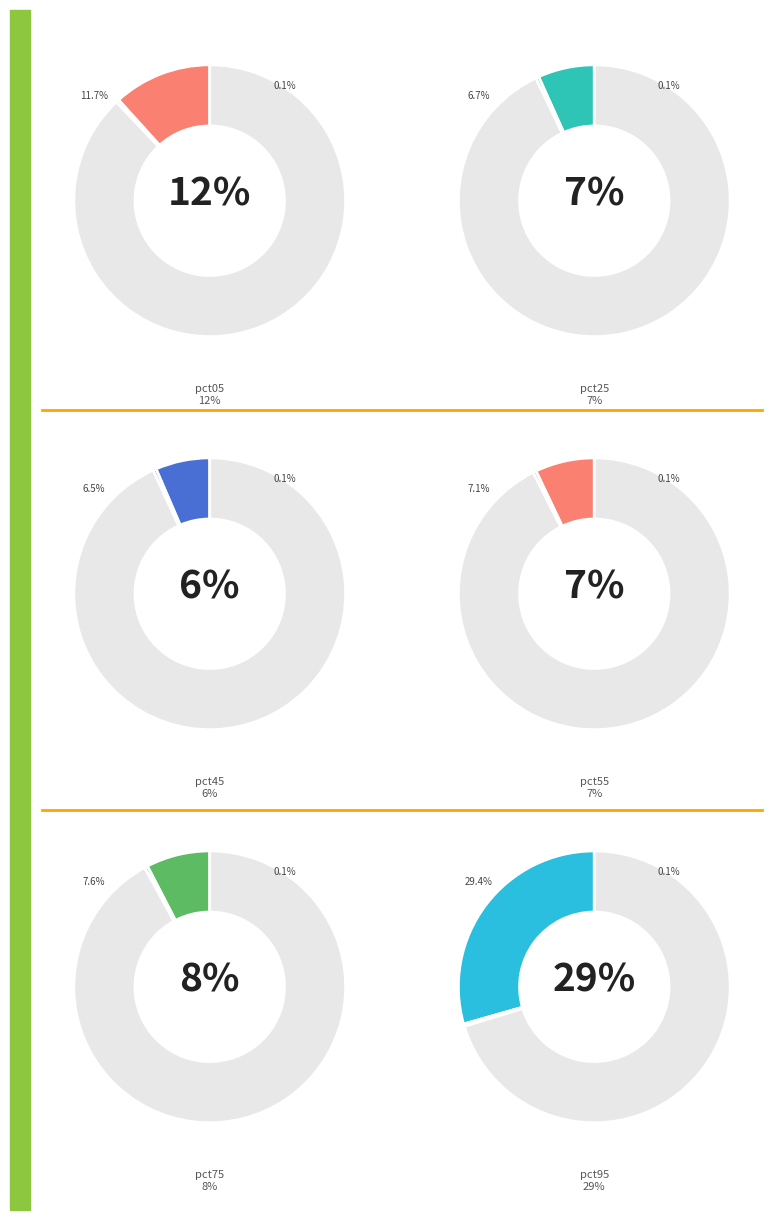

What percentage is the pct45 slice, to the nearest percent?

6%